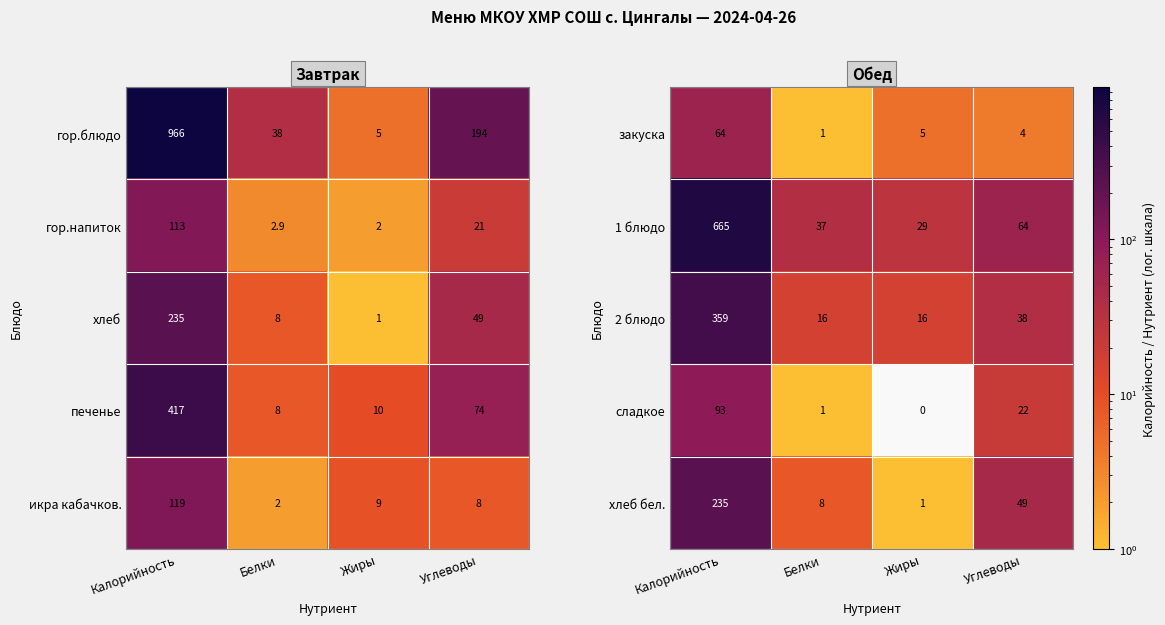

Where does the 1 блюдо series first go above 64?

Калорийность